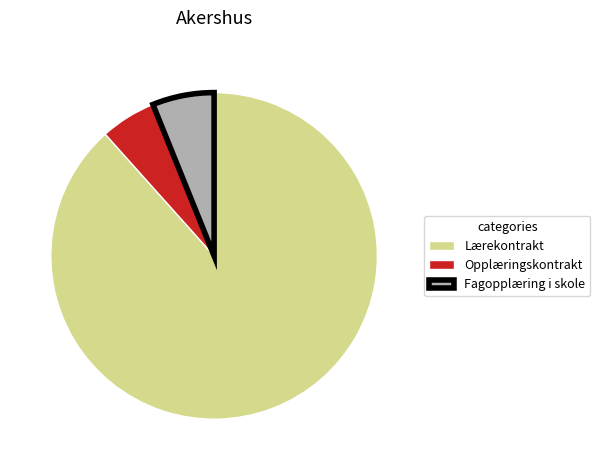

Approximately how many times larger is the value at Fagopplæring i skole compared to Opplæringskontrakt?

1.1